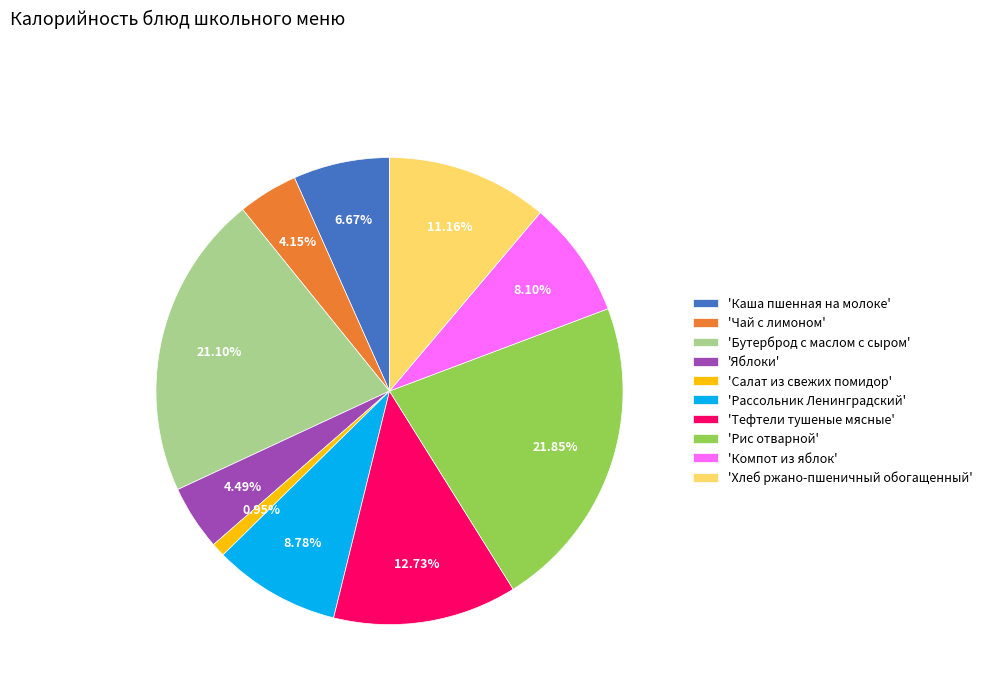

Which slice is the smallest?

'Салат из свежих помидор'